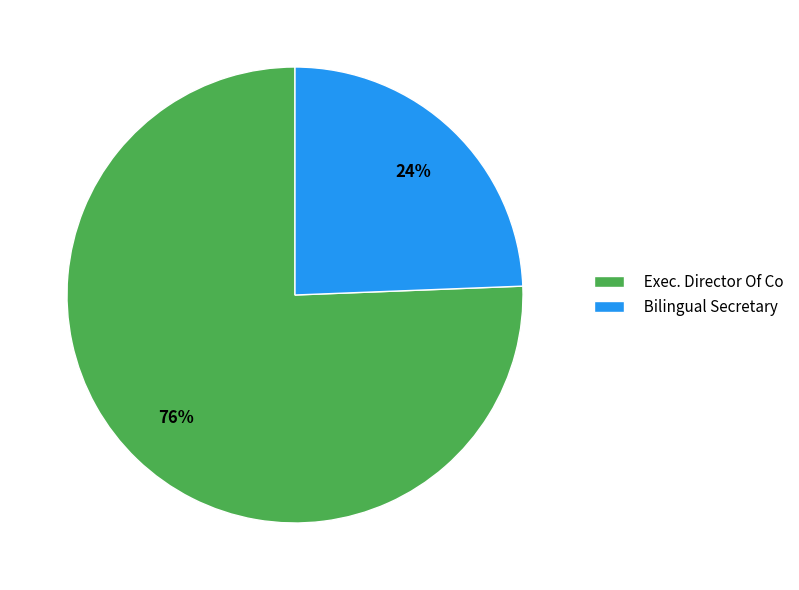

Which category accounts for the majority?

Exec. Director Of Co